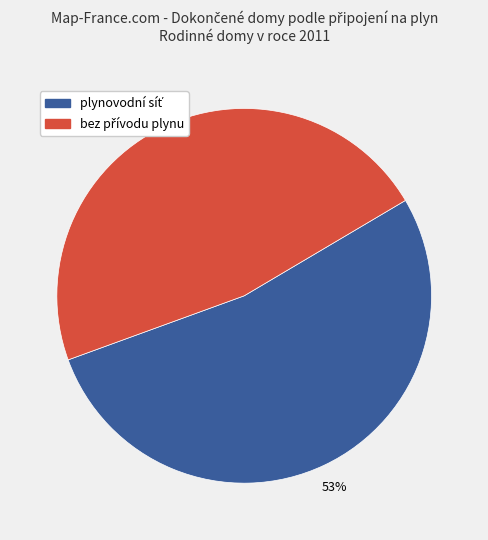

To the nearest percent, what is the average slice percentage?

50%